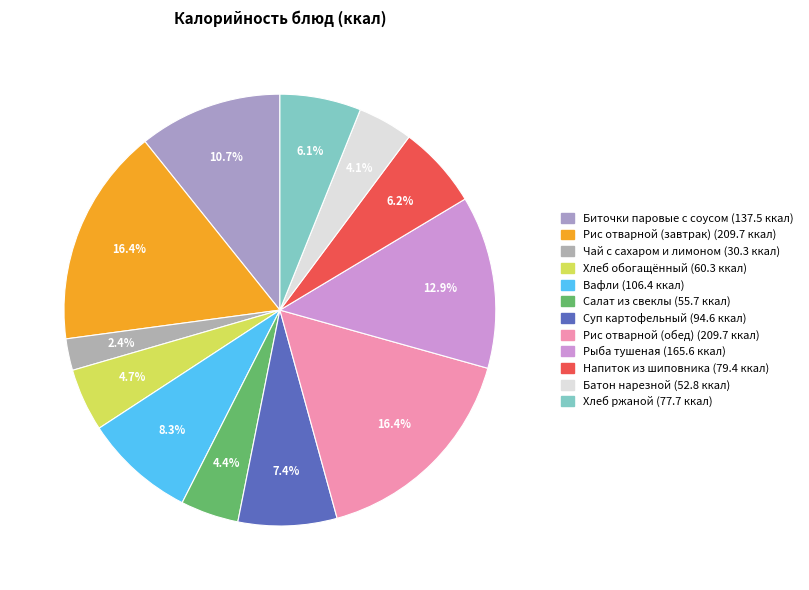

To the nearest percent, what is the difference between the largest and smallest slice percentages?

14%